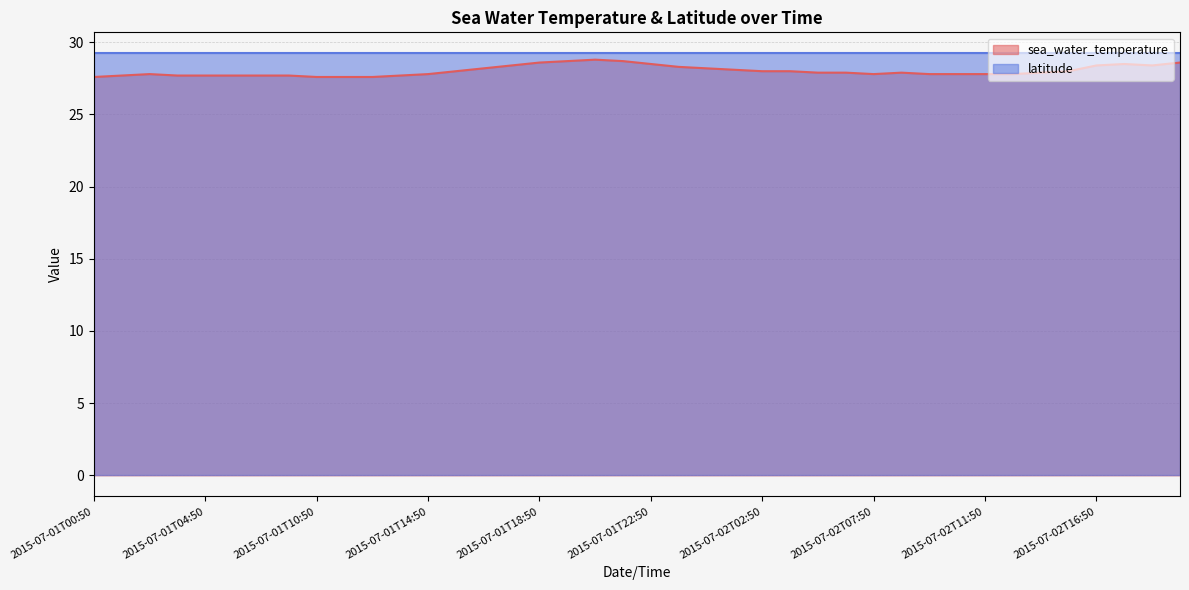

Reading left to right, extract all data points from this chart.

27.6	27.7	27.8	27.7	27.7	27.7	27.7	27.7	27.6	27.6	27.6	27.7	27.8	28.0	28.2	28.4	28.6	28.7	28.8	28.7	28.5	28.3	28.2	28.1	28.0	28.0	27.9	27.9	27.8	27.9	27.8	27.8	27.8	27.8	27.9	28.0	28.4	28.5	28.4	28.6